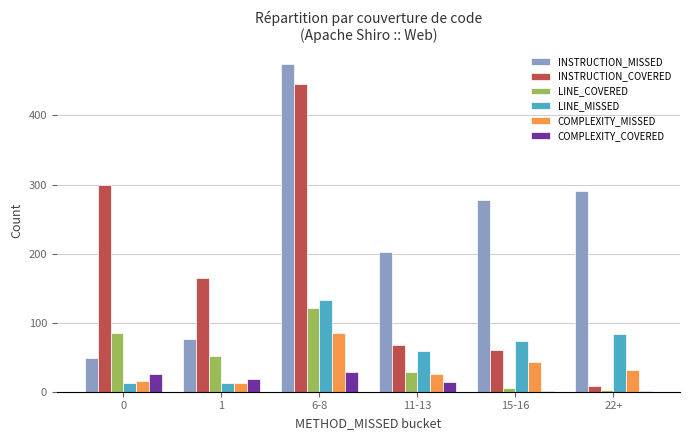

Is the value of COMPLEXITY_COVERED at 1 greater than the value of INSTRUCTION_MISSED at 6-8?

No